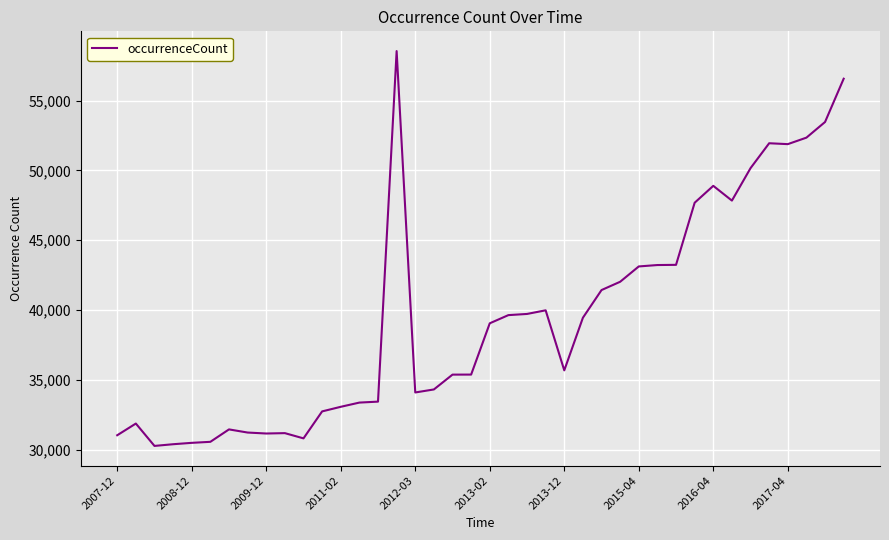

What is the minimum value shown in the chart?

30285